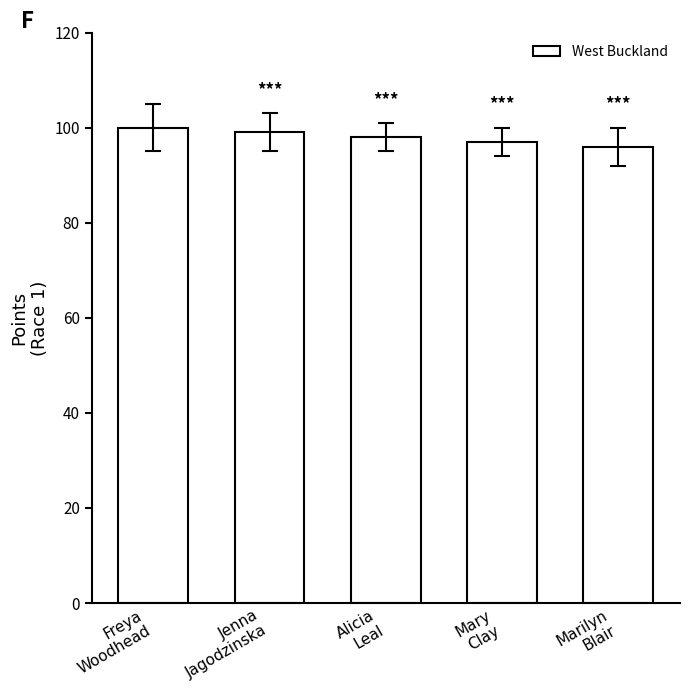

The chart shows a value of 142 at Mary
Clay. True or false?

False